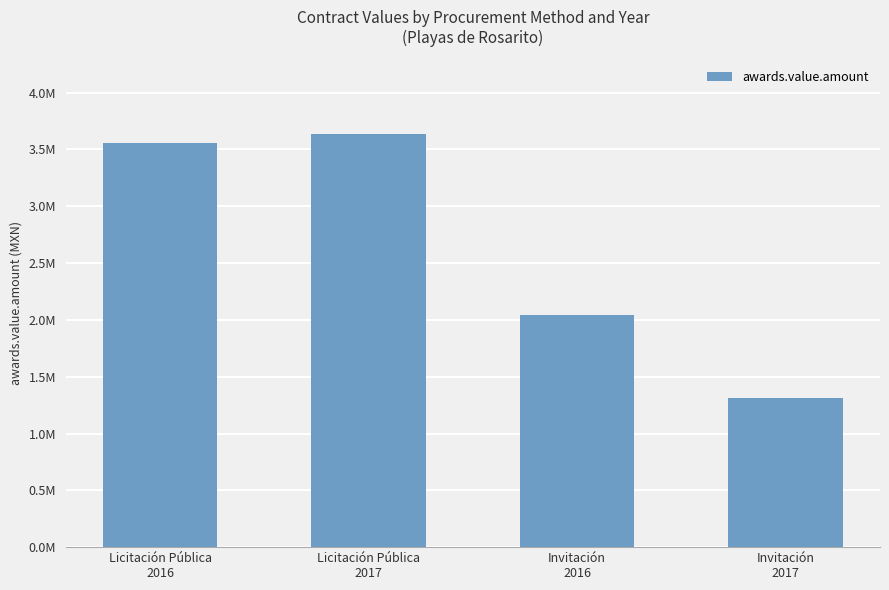

Reading left to right, what are all the values shown in this chart?

3553472.3	3636886.9	2039403.5	1310800.0